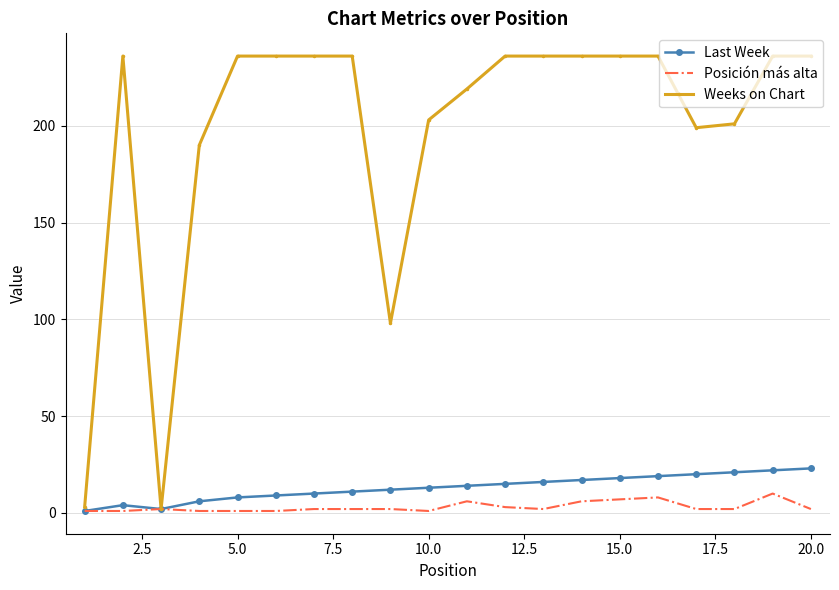

What is the lowest value of the Last Week series?

1